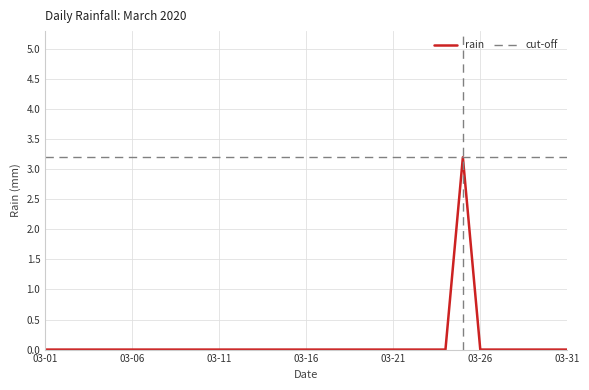

How many data points does each series have?

31